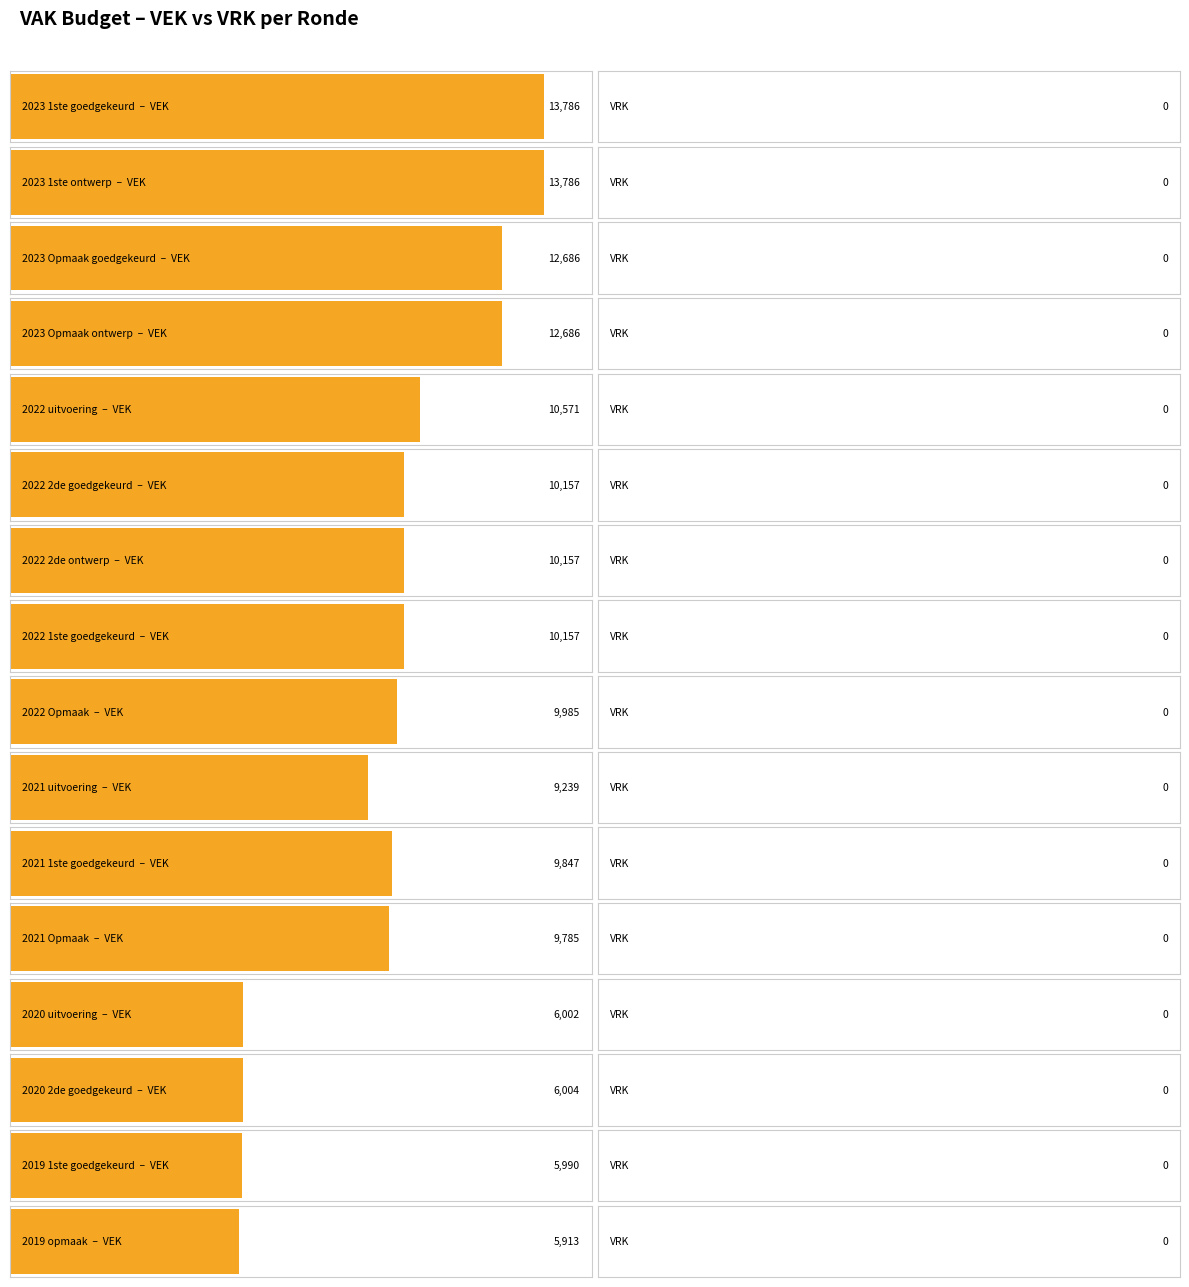

Reading left to right, transcribe all the data shown in this chart.

VEK: 2023 1ste goedgekeurd=13786	2023 1ste ontwerp=13786	2023 Opmaak goedgekeurd=12686	2023 Opmaak ontwerp=12686	2022 uitvoering=10571	2022 2de goedgekeurd=10157	2022 2de ontwerp=10157	2022 1ste goedgekeurd=10157	2022 Opmaak=9985	2021 uitvoering=9239	2021 1ste goedgekeurd=9847	2021 Opmaak=9785	2020 uitvoering=6002	2020 2de goedgekeurd=6004	2019 1ste goedgekeurd=5990	2019 opmaak=5913
VRK: 2023 1ste goedgekeurd=0	2023 1ste ontwerp=0	2023 Opmaak goedgekeurd=0	2023 Opmaak ontwerp=0	2022 uitvoering=0	2022 2de goedgekeurd=0	2022 2de ontwerp=0	2022 1ste goedgekeurd=0	2022 Opmaak=0	2021 uitvoering=0	2021 1ste goedgekeurd=0	2021 Opmaak=0	2020 uitvoering=0	2020 2de goedgekeurd=0	2019 1ste goedgekeurd=0	2019 opmaak=0